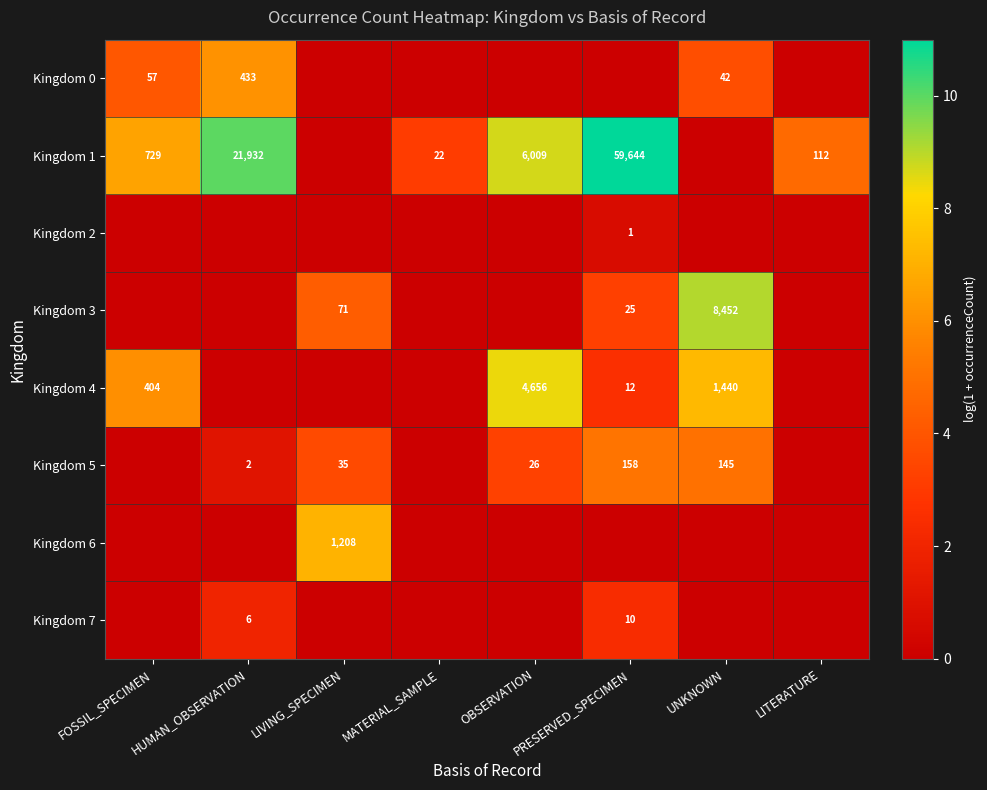

Is the value of Kingdom 0 at HUMAN_OBSERVATION greater than the value of Kingdom 1 at HUMAN_OBSERVATION?

No